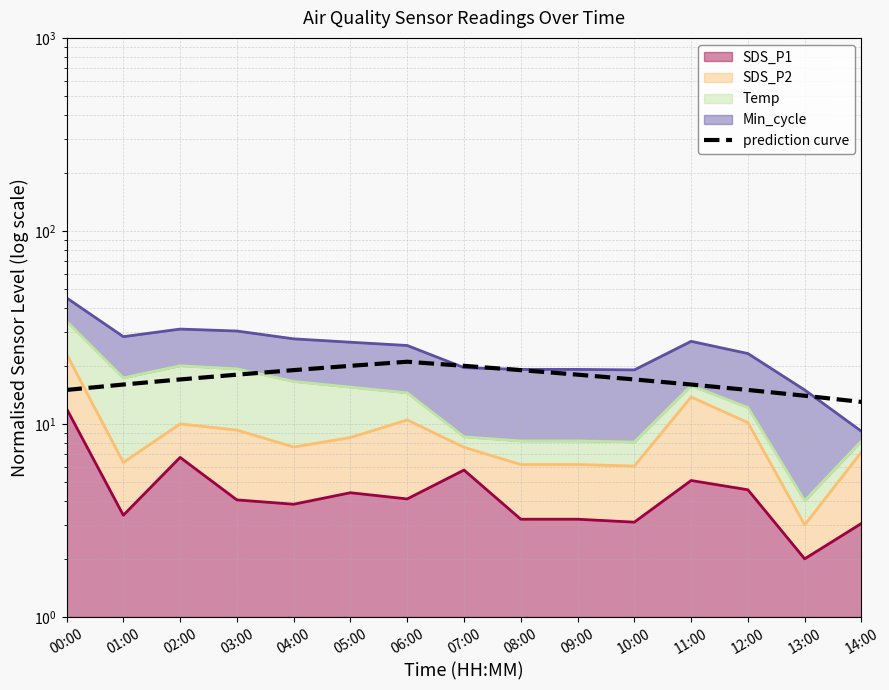

How many values exceed 17?

7